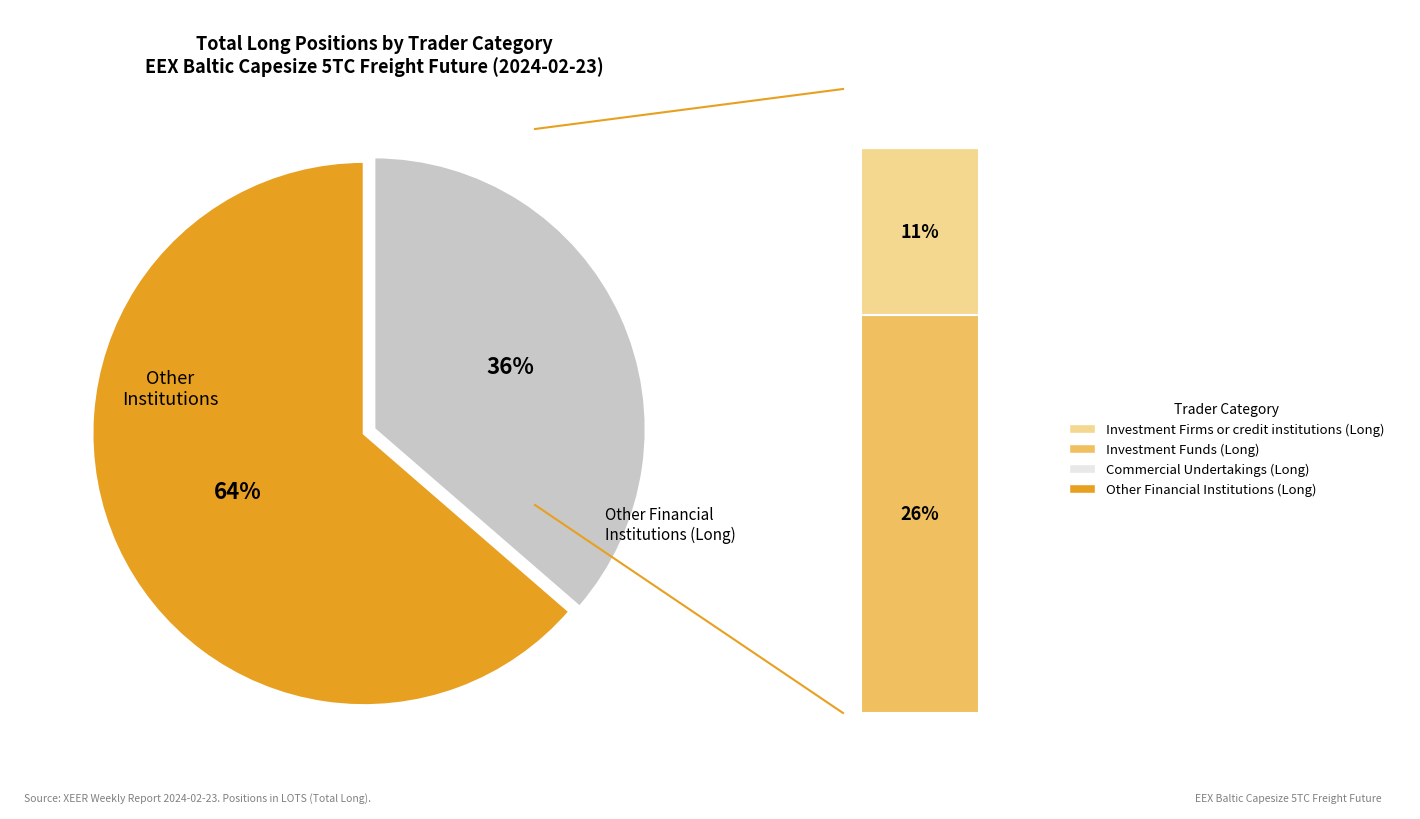

What is the smallest slice in the pie chart?

Commercial Undertakings (Long)